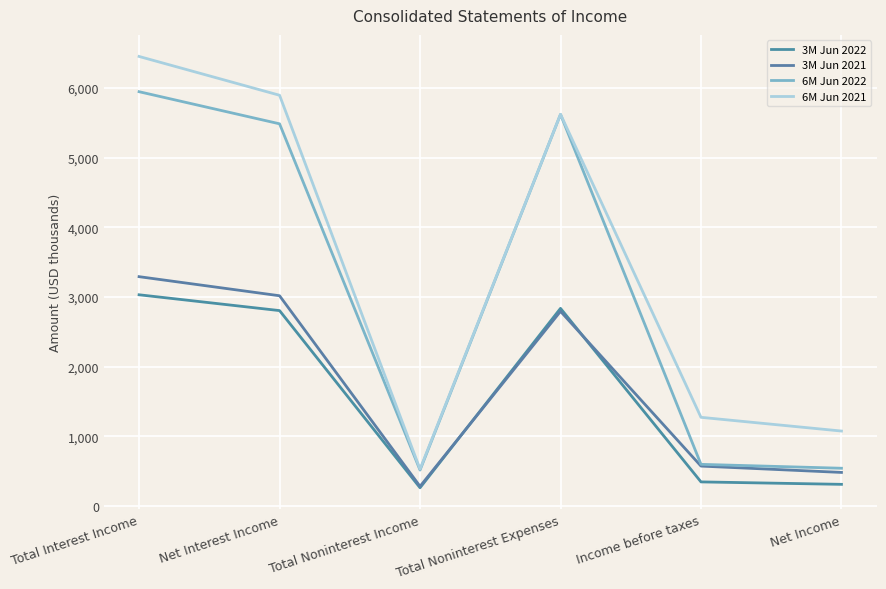

True or false: 6M Jun 2022 has a value of 514 at Total Noninterest Income.

True